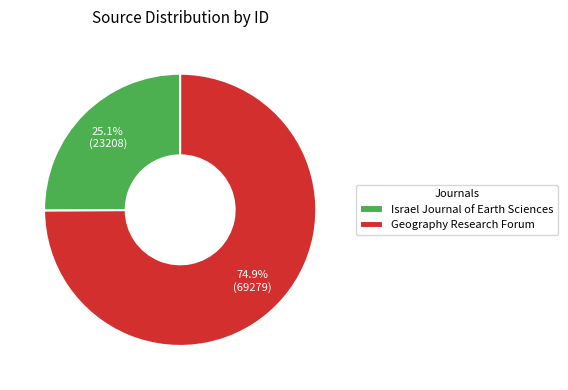

True or false: Israel Journal of Earth Sciences accounts for 33% of the total.

False